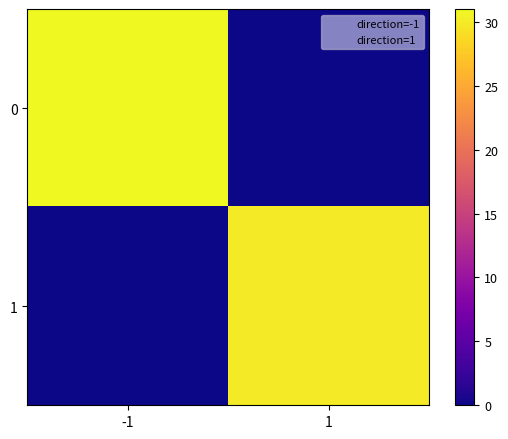

Rank the series by their maximum value, from highest to lowest.

0, 1